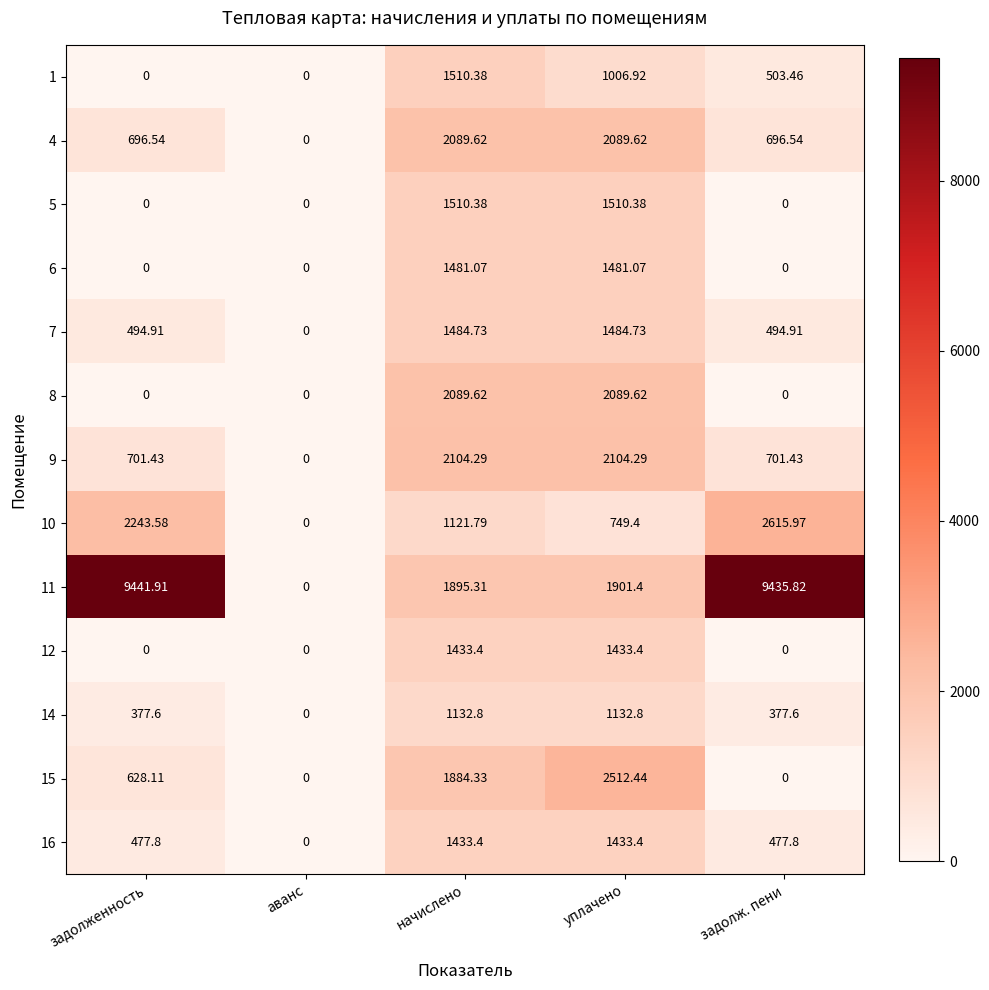

At which label is 15 closest to 1256?

задолженность